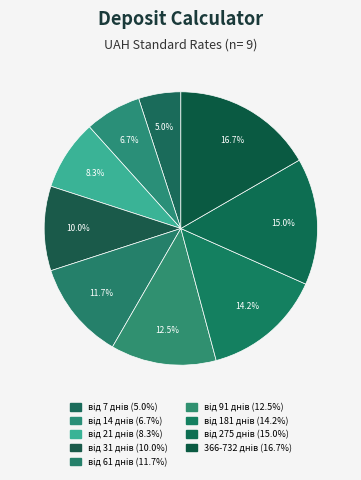

To the nearest percent, what portion does від 181 днів represent?

14%